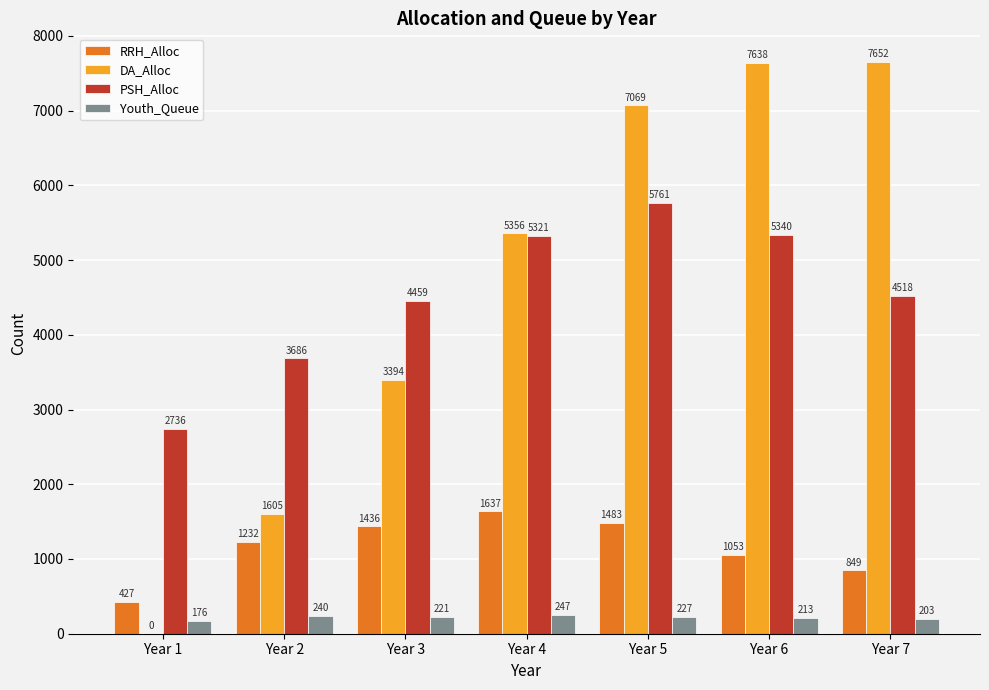

Which category has the highest value in the PSH_Alloc series?

Year 5